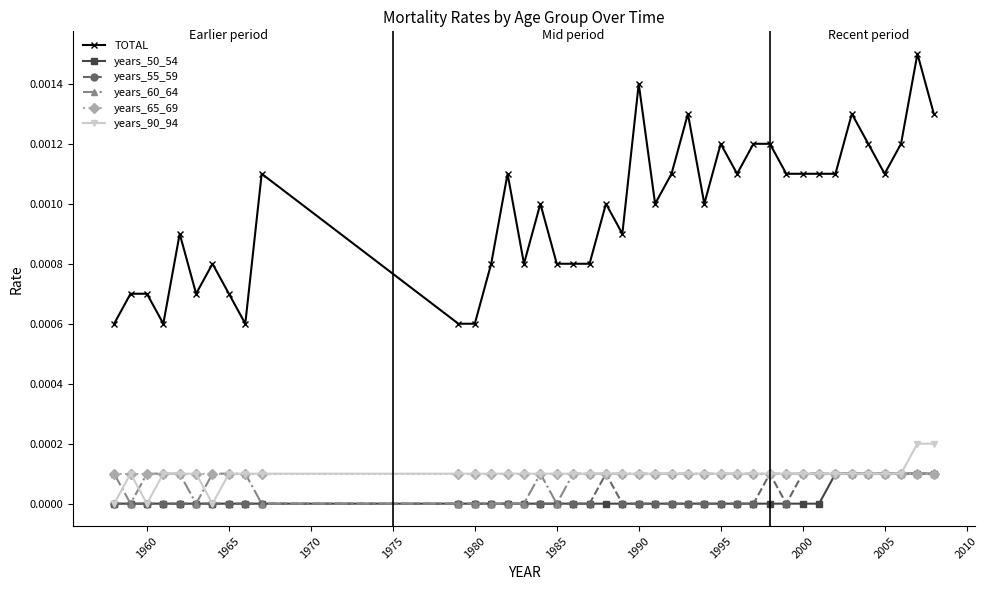

True or false: TOTAL and years_90_94 intersect in this chart.

False